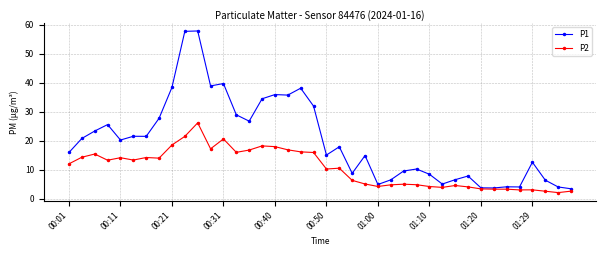

Rank the series by their maximum value, from highest to lowest.

P1, P2